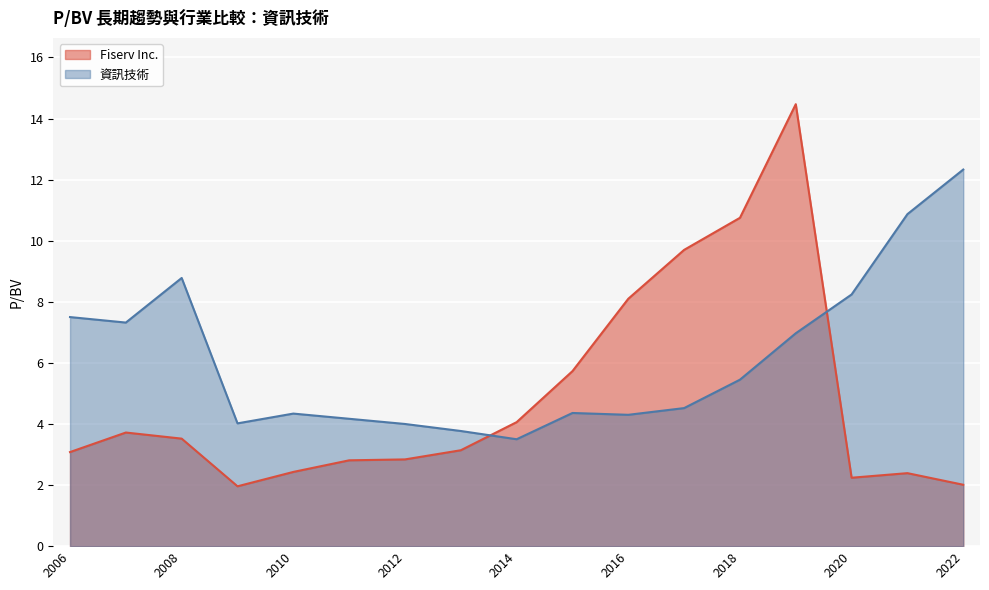

List the series in order of their peak value, highest first.

Fiserv Inc., 資訊技術